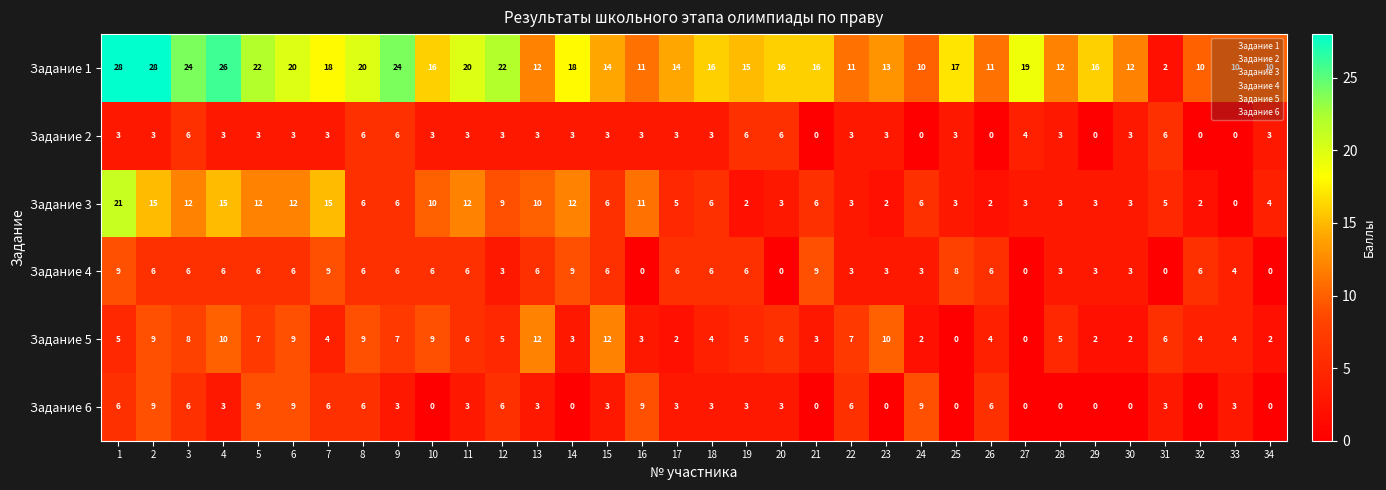

What is the highest value of the Задание 4 series?

9